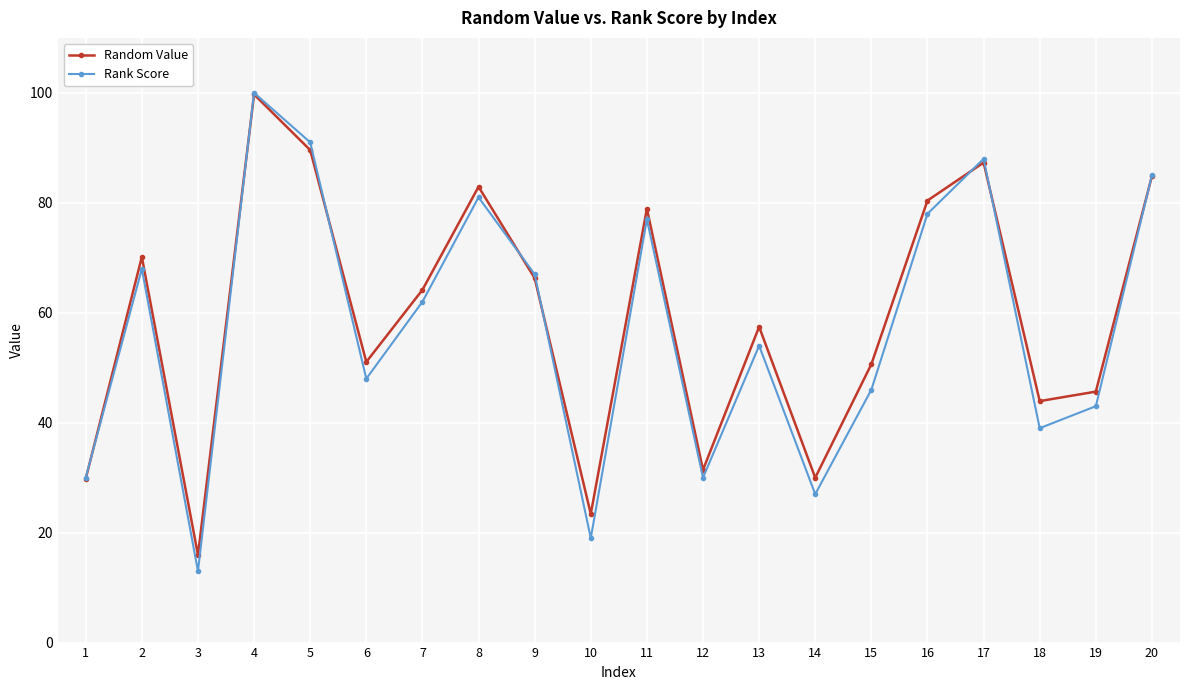

What is the total value across all series at 18?

82.9